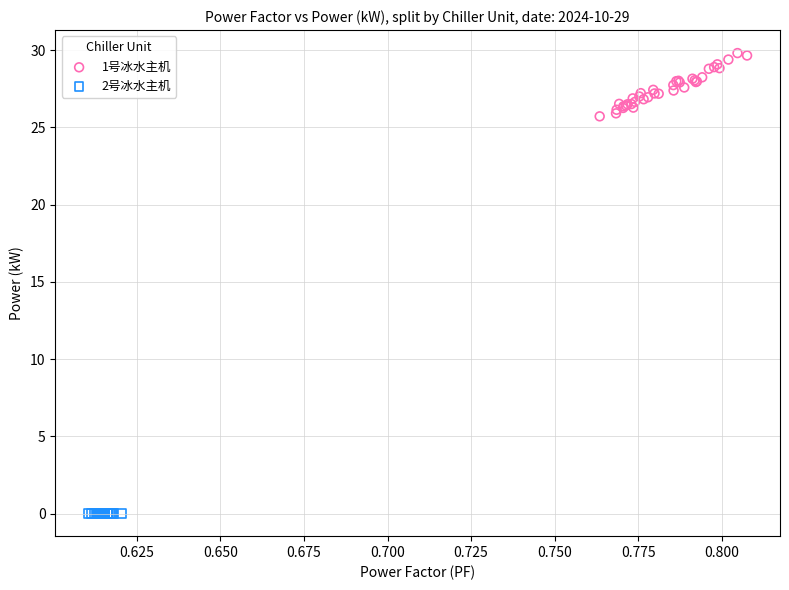

Which series reaches the maximum Y coordinate?

1号冰水主机